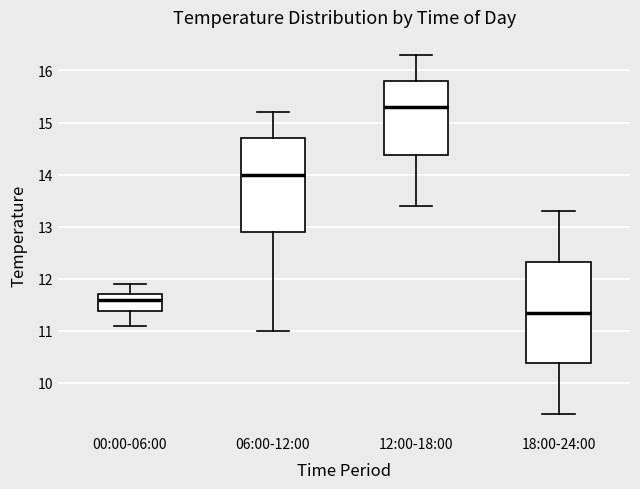

Reading left to right, read every box against the y-axis: the position of its median line, the range the box covers, and the ends of its whiskers. The values are not printed on the chart, so give them approximately, as read against the axis.

00:00-06:00: median 11.6, box 11.4 to 11.7, whiskers 11.1 to 11.9
06:00-12:00: median 14.0, box 12.9 to 14.7, whiskers 11.0 to 15.2
12:00-18:00: median 15.3, box 14.4 to 15.8, whiskers 13.4 to 16.3
18:00-24:00: median 11.4, box 10.4 to 12.3, whiskers 9.4 to 13.3